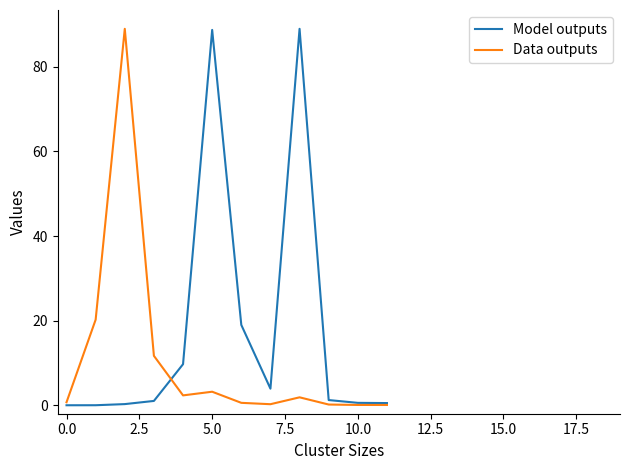

Which series has the largest total across all categories?

Model outputs